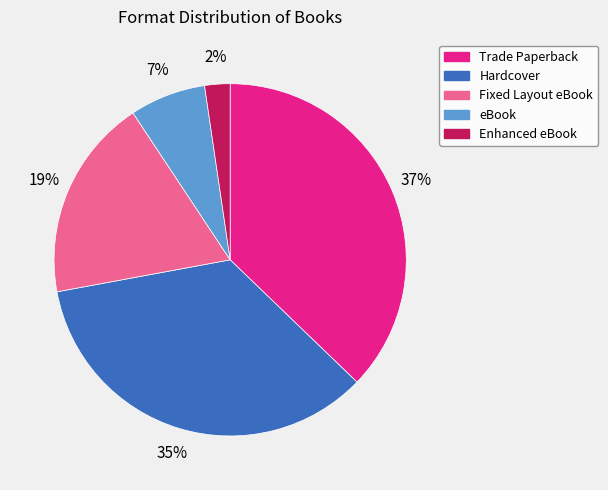

To the nearest percent, what portion does Fixed Layout eBook represent?

19%